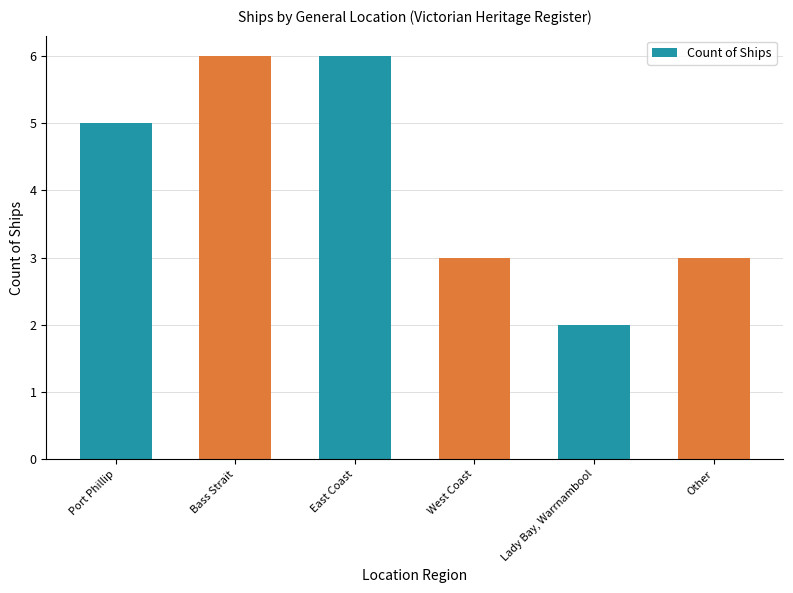

Which has a higher value, Port Phillip or Lady Bay, Warrnambool?

Port Phillip